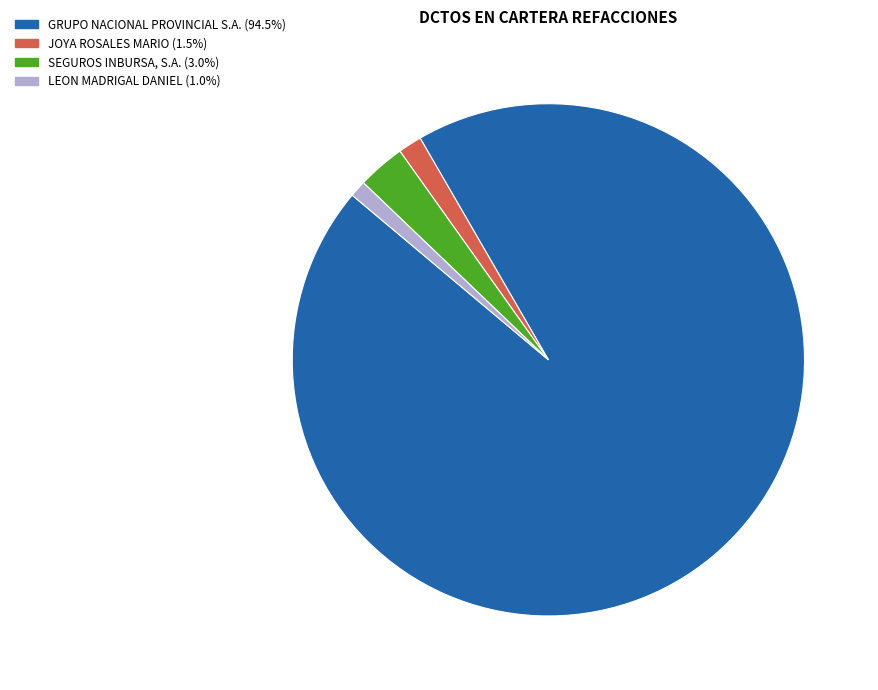

Which slice represents more than half of the pie?

GRUPO NACIONAL PROVINCIAL S.A.